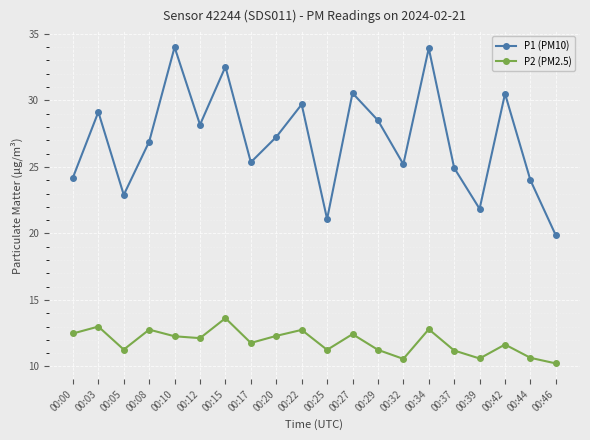

Which series has the largest range (max minus min)?

P1 (PM10)